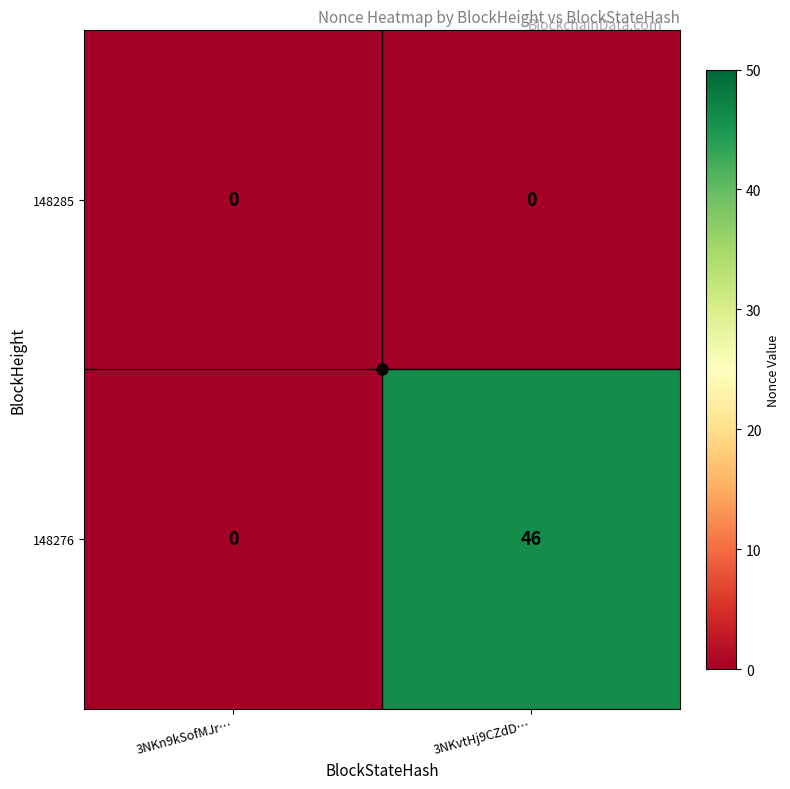

Rank the series by their average value, from lowest to highest.

148285, 148276